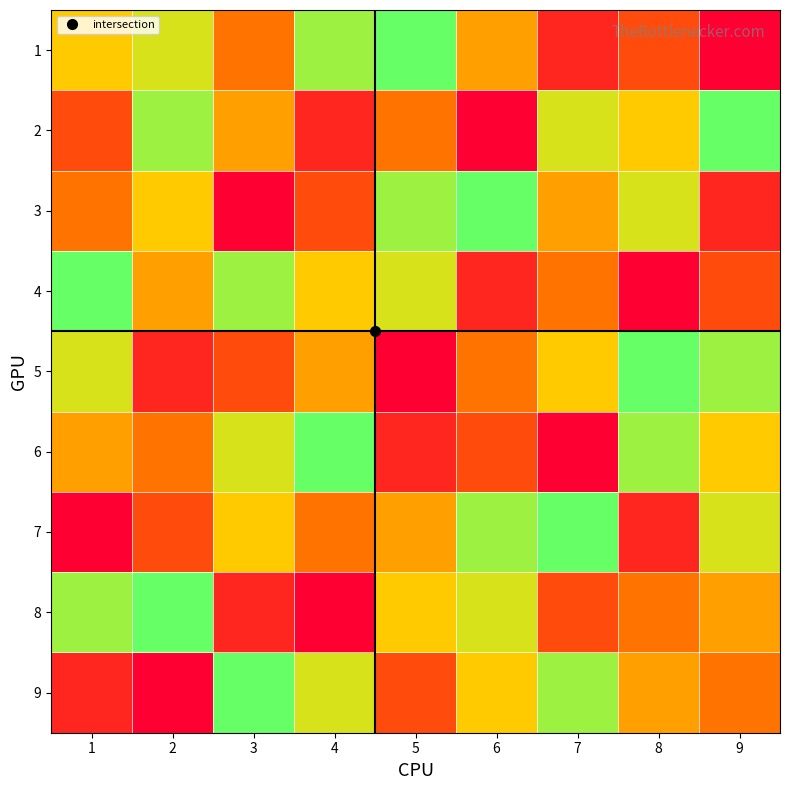

What is the minimum value shown in the chart?

1